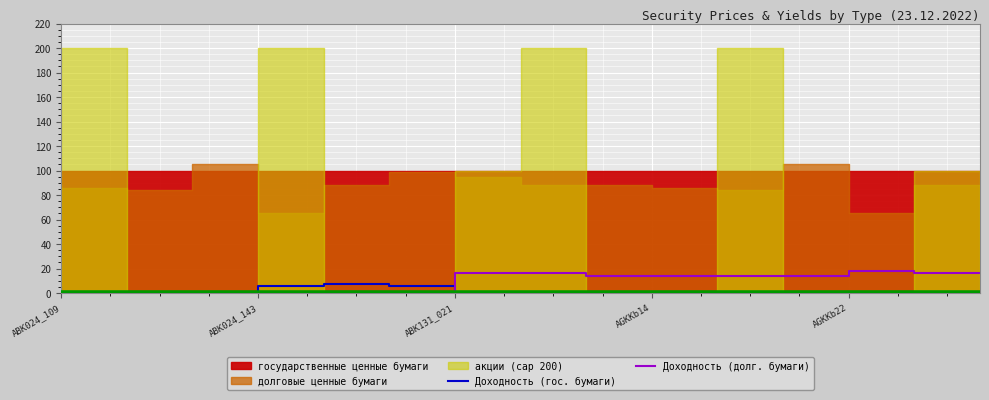

What is the difference between the maximum and minimum values in the Доходность (долг. бумаги) series?

18.4